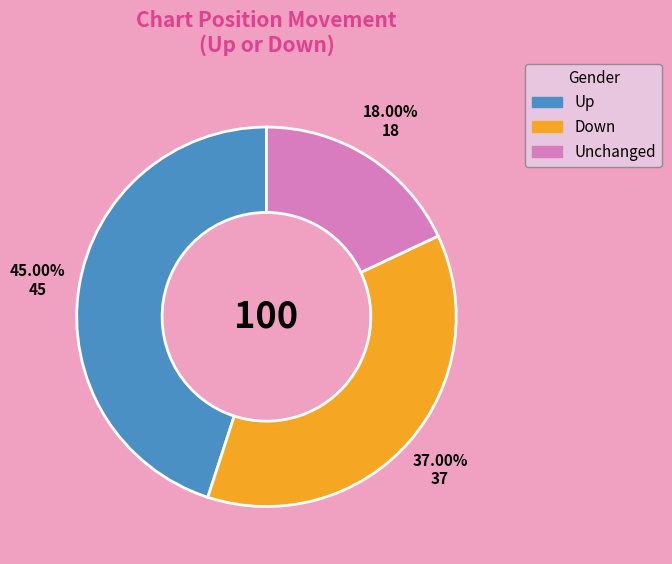

Does any single category account for the majority?

No